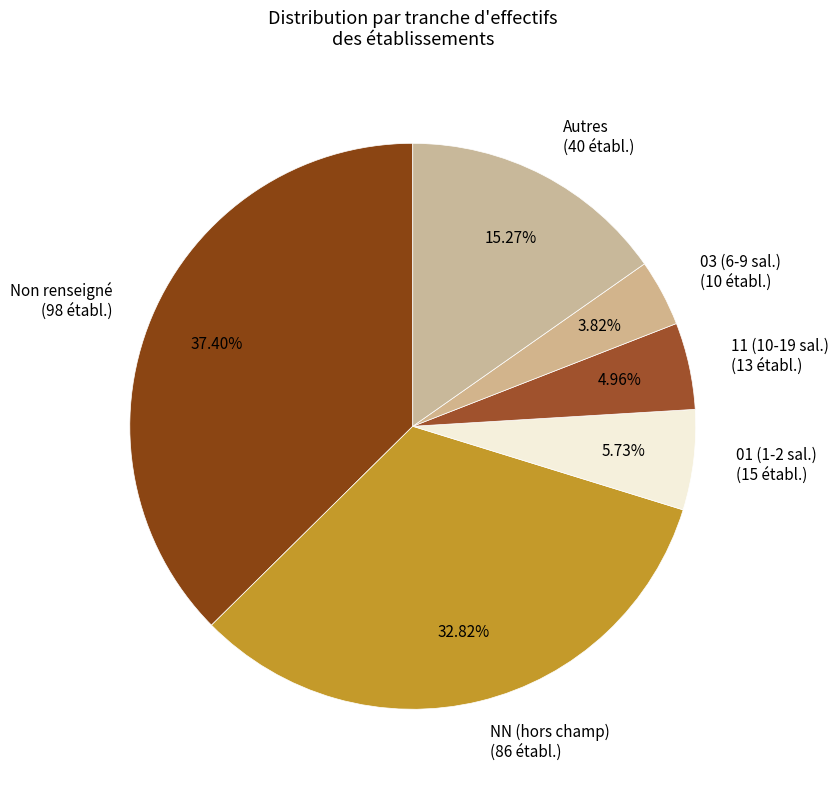

Approximately how many times larger is the value at Autres (40 établ.) compared to 01 (1-2 sal.) (15 établ.)?

2.7